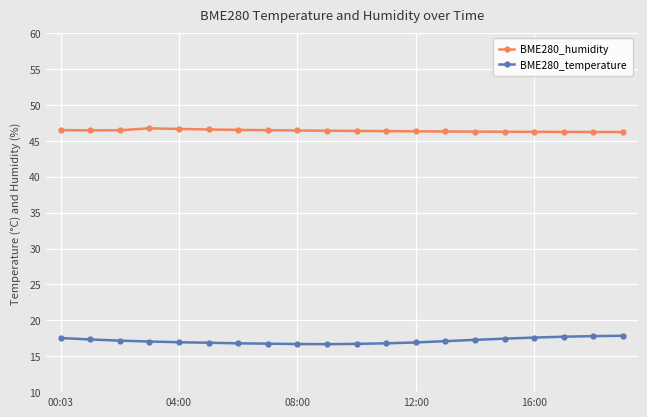

What is the difference between the maximum and minimum values in the BME280_temperature series?

1.2